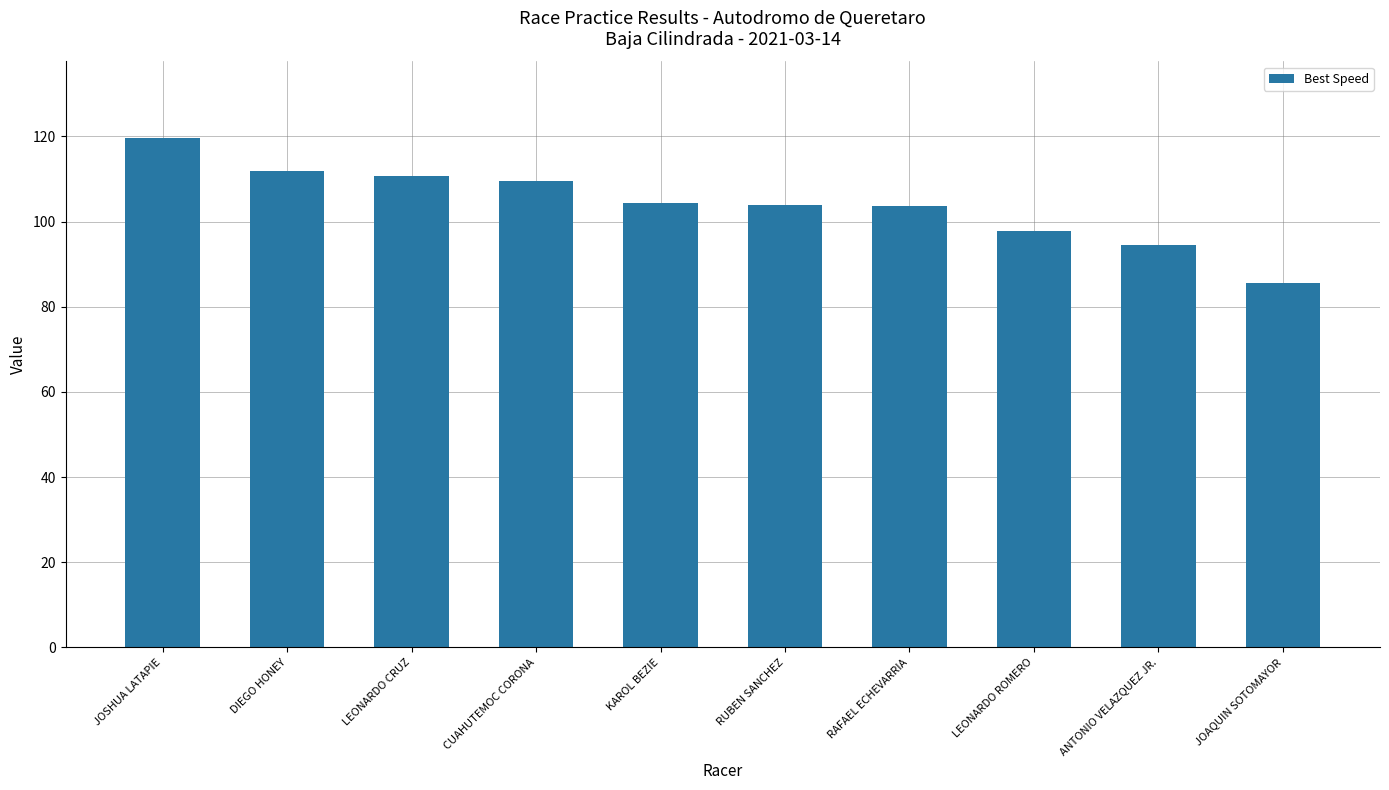

Approximately how many times larger is the value at RUBEN SANCHEZ compared to KAROL BEZIE?

1.0